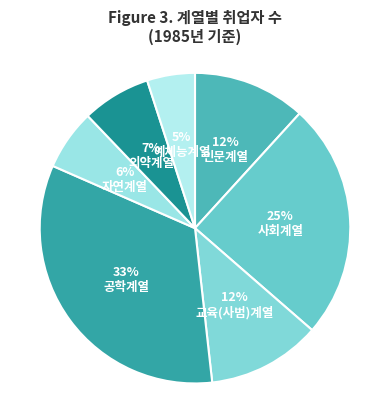

To the nearest percent, what is the difference between the largest and smallest slice percentages?

28%